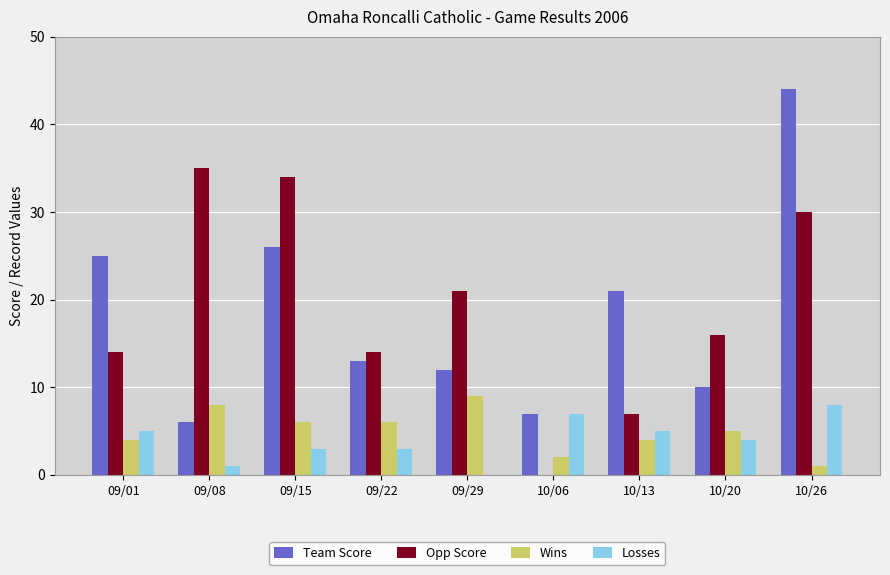

Reading left to right, list all the values displayed in this chart.

Team Score: 25	6	26	13	12	7	21	10	44
Opp Score: 14	35	34	14	21	0	7	16	30
Wins: 4	8	6	6	9	2	4	5	1
Losses: 5	1	3	3	0	7	5	4	8